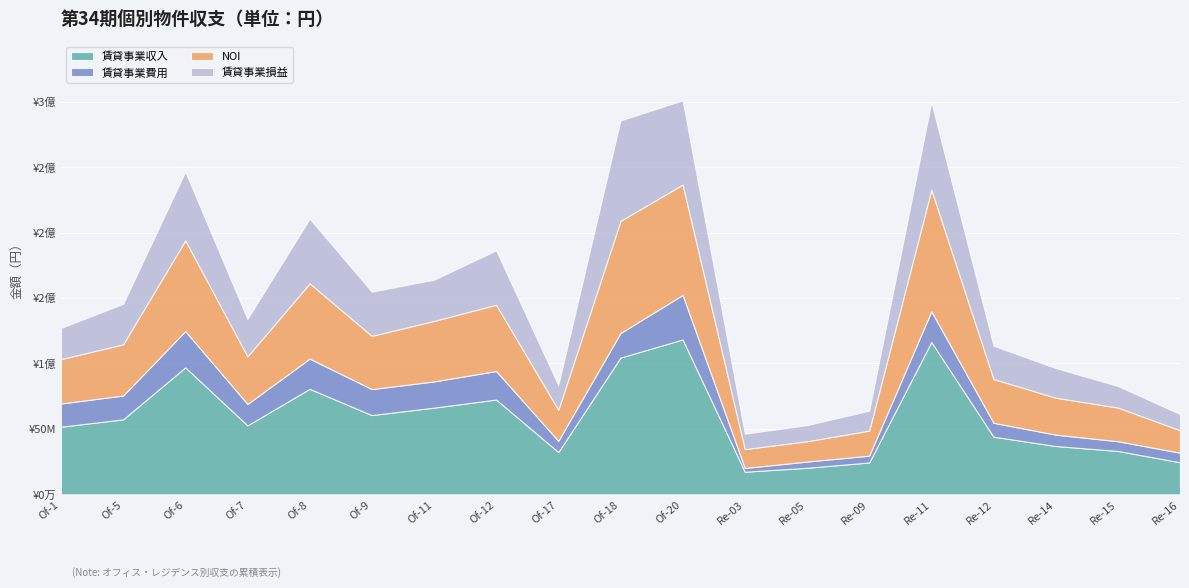

Is the value of 賃貸事業収入 at Re-16 greater than the value of 賃貸事業損益 at Re-14?

Yes